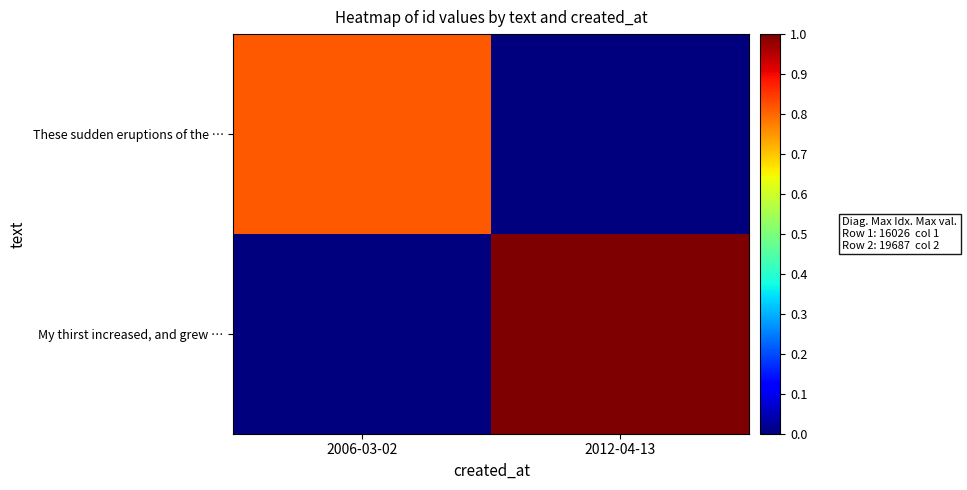

What is the difference between the highest and lowest values at 2012-04-13?

1.0